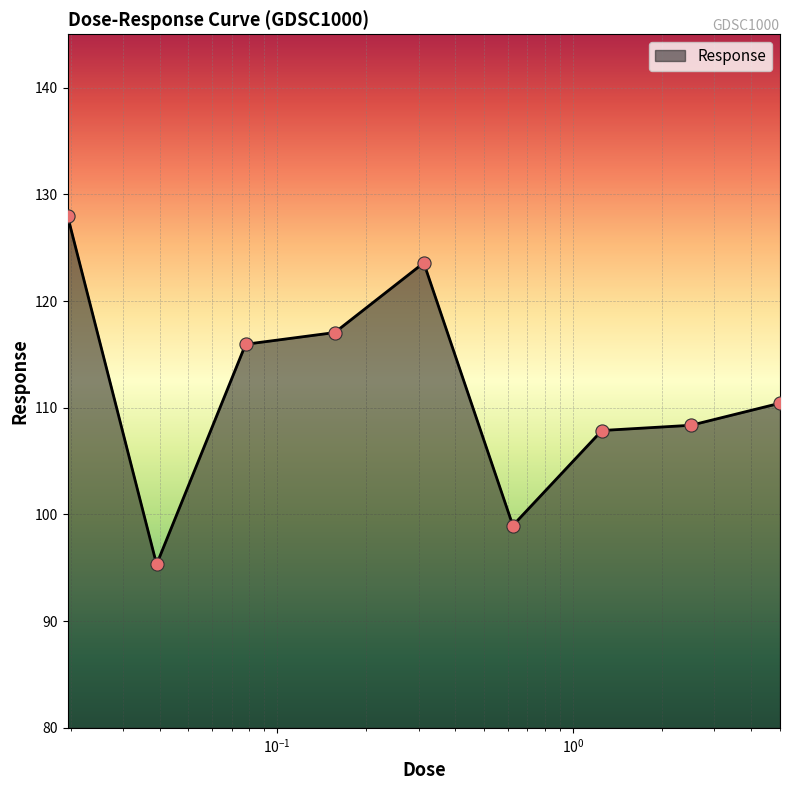

What is the greatest value displayed?

128.0